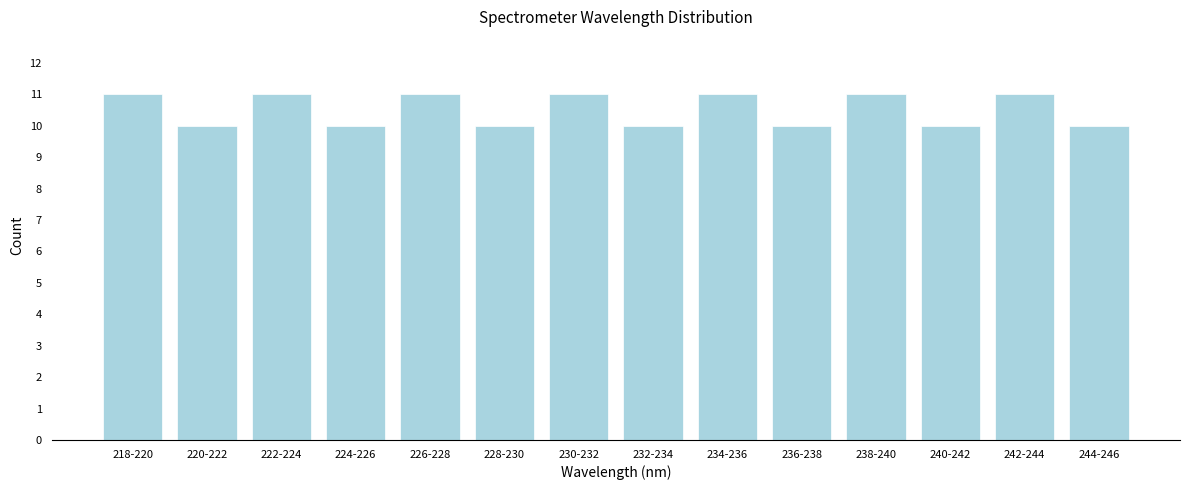

Reading left to right, extract all data points from this chart.

218-220=11	220-222=10	222-224=11	224-226=10	226-228=11	228-230=10	230-232=11	232-234=10	234-236=11	236-238=10	238-240=11	240-242=10	242-244=11	244-246=10